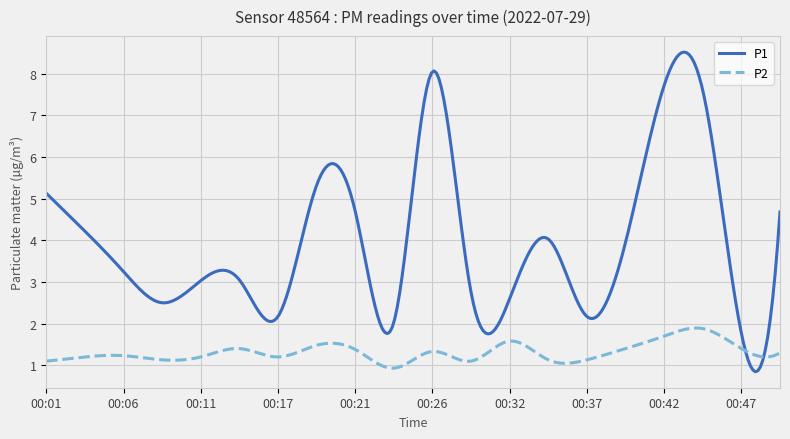

What is the smallest value displayed?

0.8